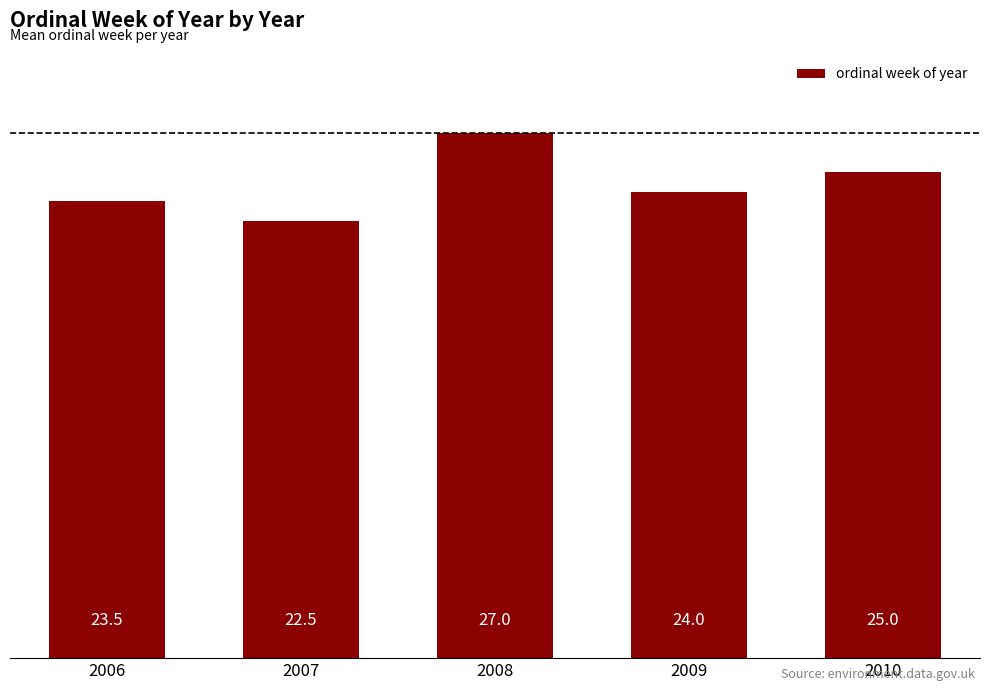

What is the value of the 1st bar from the left?

23.5